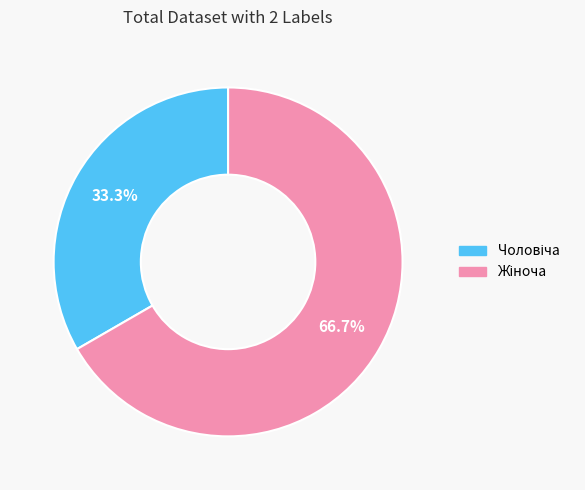

Is there a majority slice in this chart?

Yes